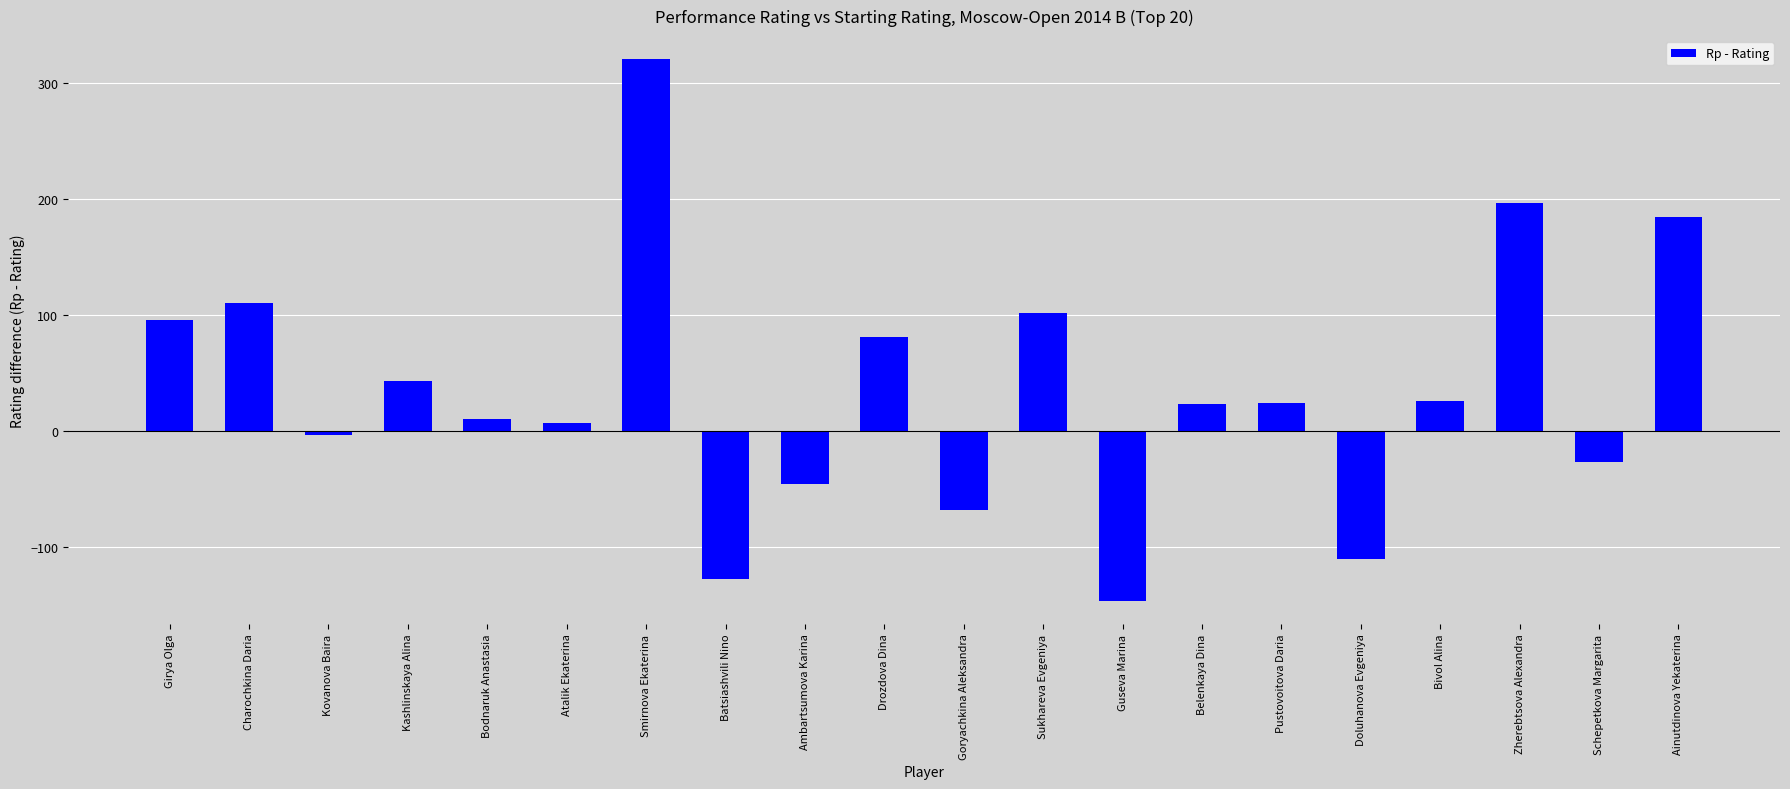

What is the approximate value at Ambartsumova Karina?

-46